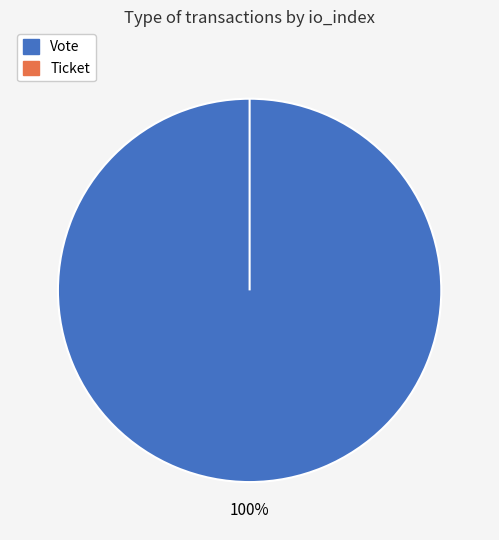

To the nearest percent, what is the average slice percentage?

50%